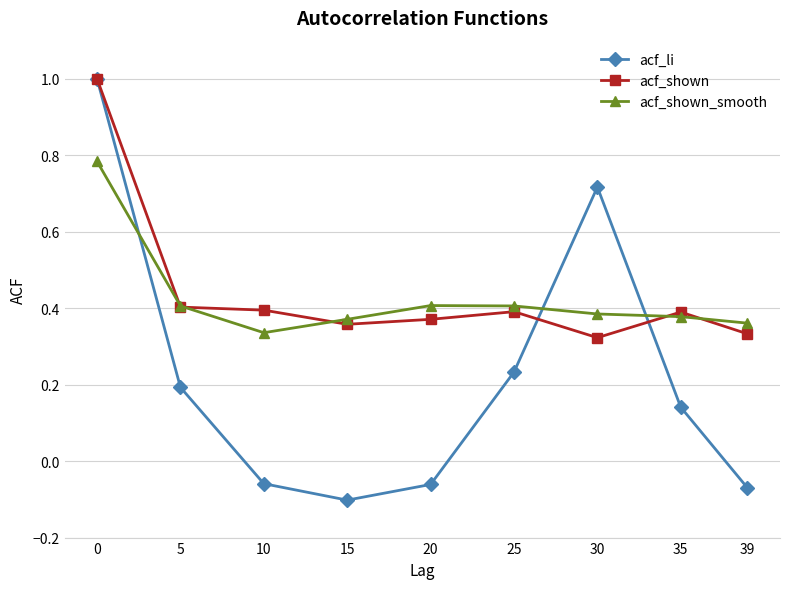

The acf_shown series shows 0.4 at 35. True or false?

True